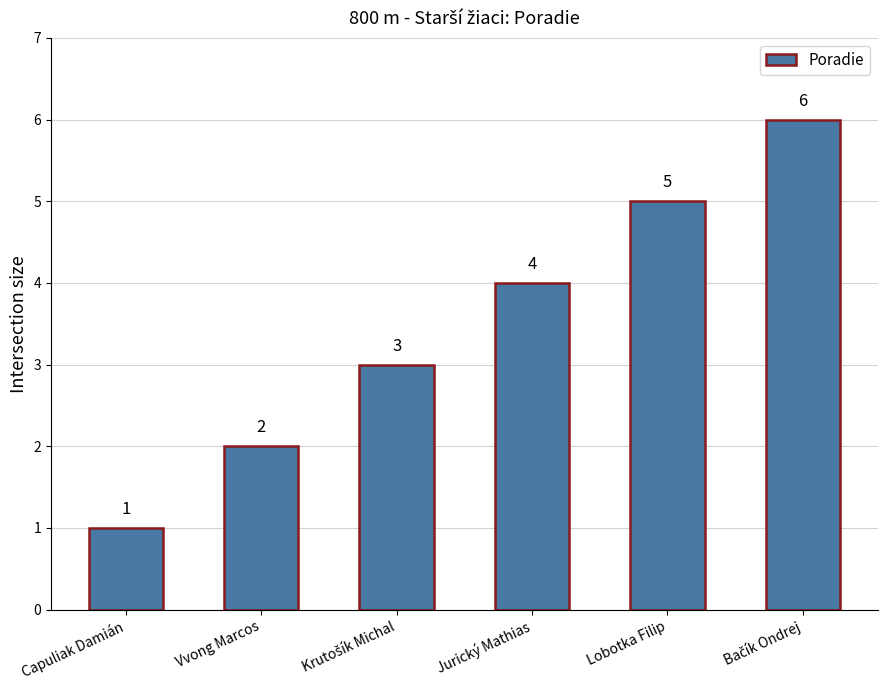

What is the difference between the maximum and second lowest values?

4